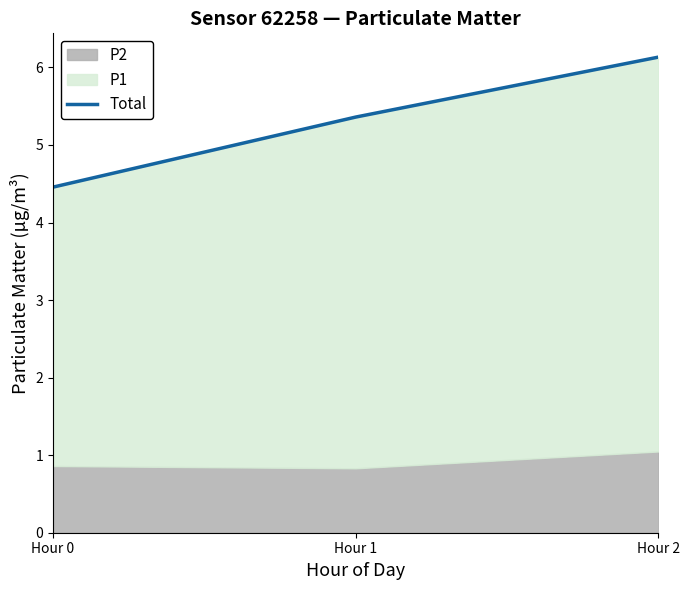

Does the chart have visible grid lines?

No